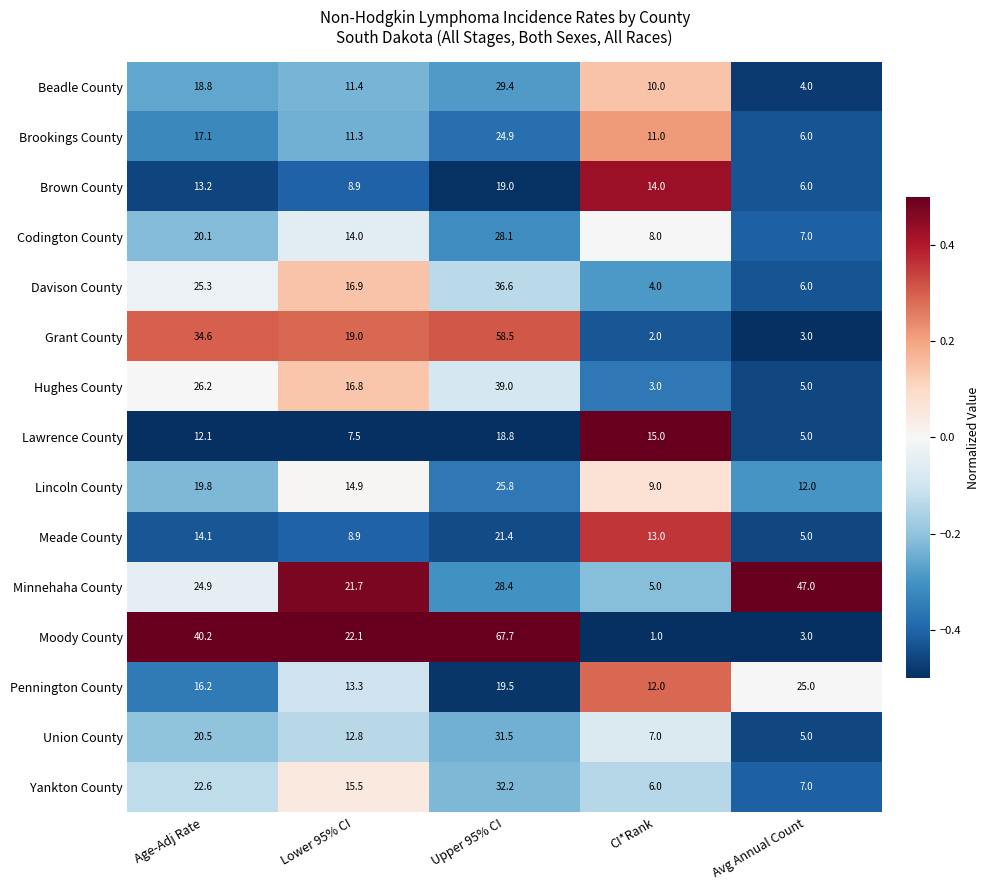

What is the difference between the Minnehaha County values at Lower 95% CI and Upper 95% CI?

6.7